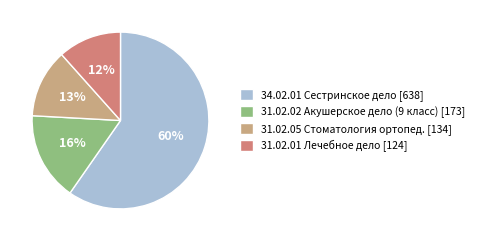

Combined, do 31.02.05 Стоматология ортопед. and 34.02.01 Сестринское дело account for over 50%?

Yes